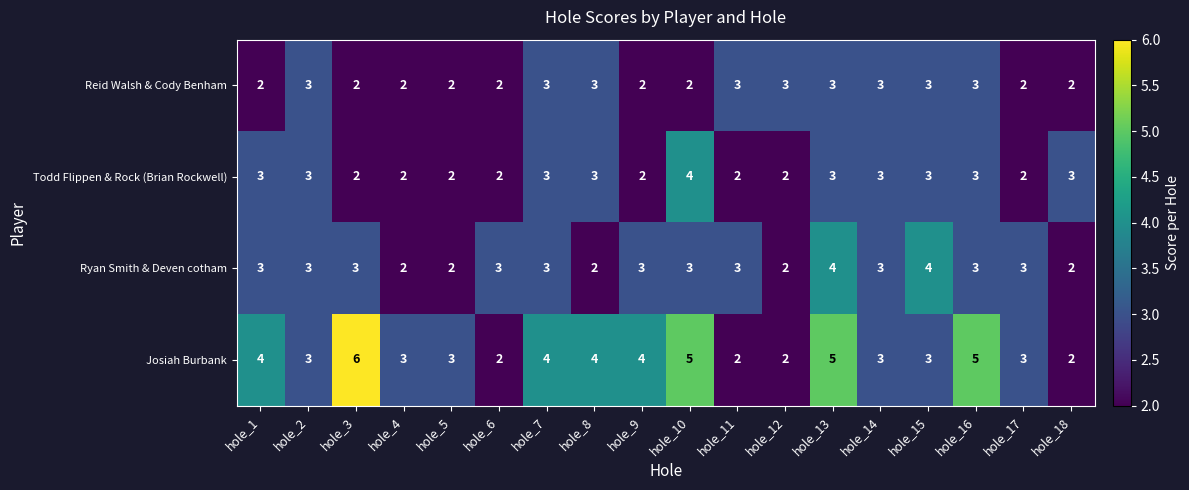

Count the Reid Walsh & Cody Benham values in the range 2 to 3.

18